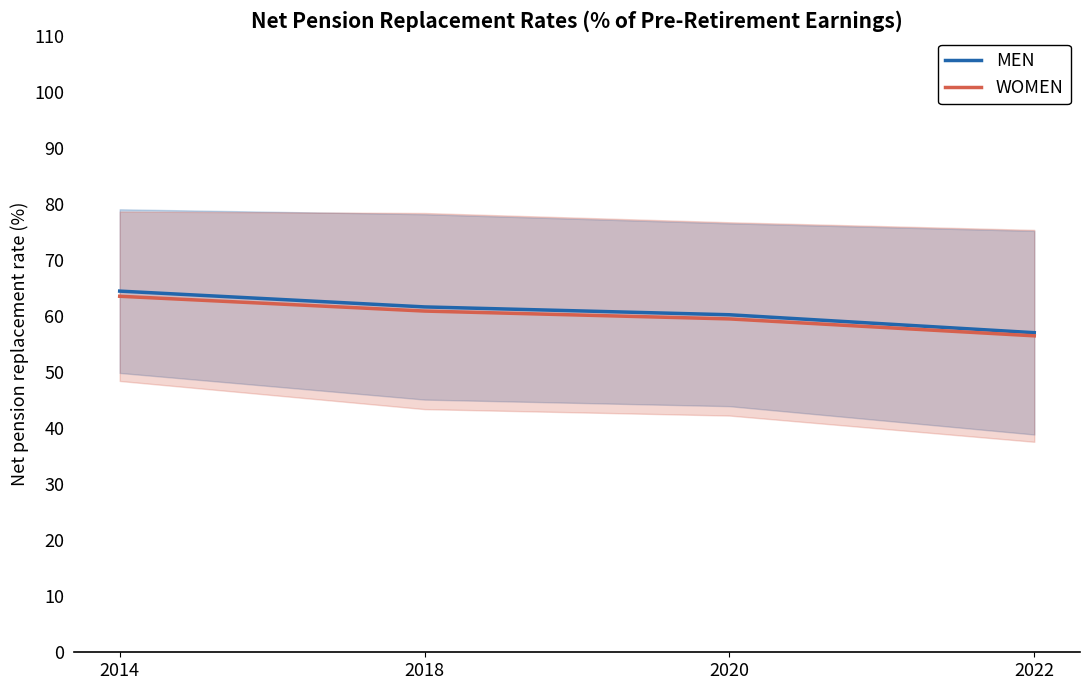

Which category has the lowest value across all series?

2022